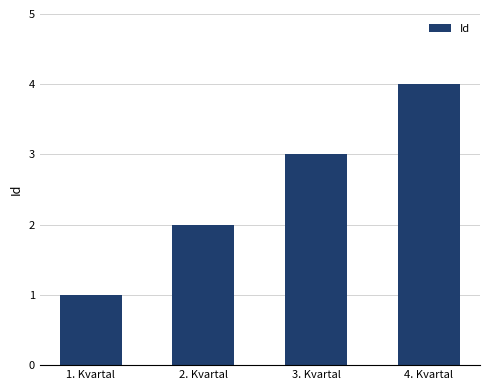

Reading left to right, list all the values displayed in this chart.

1	2	3	4